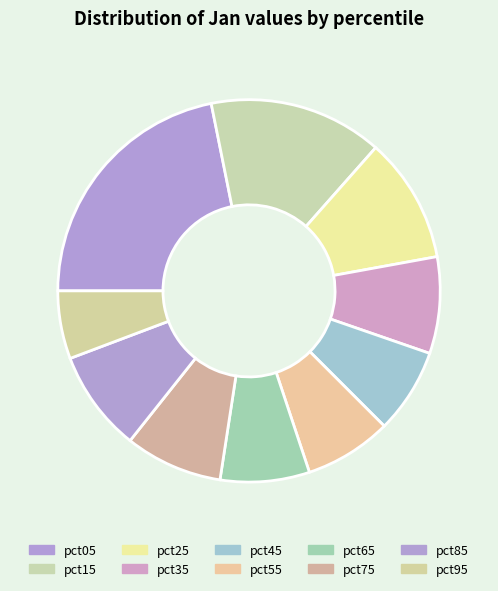

What is the total percentage of pct55 and pct95?

13.1%